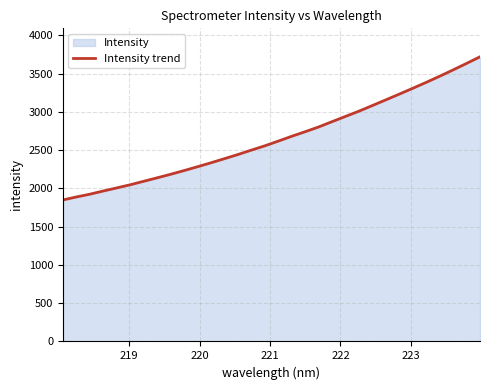

What is the smallest value displayed?

1849.6